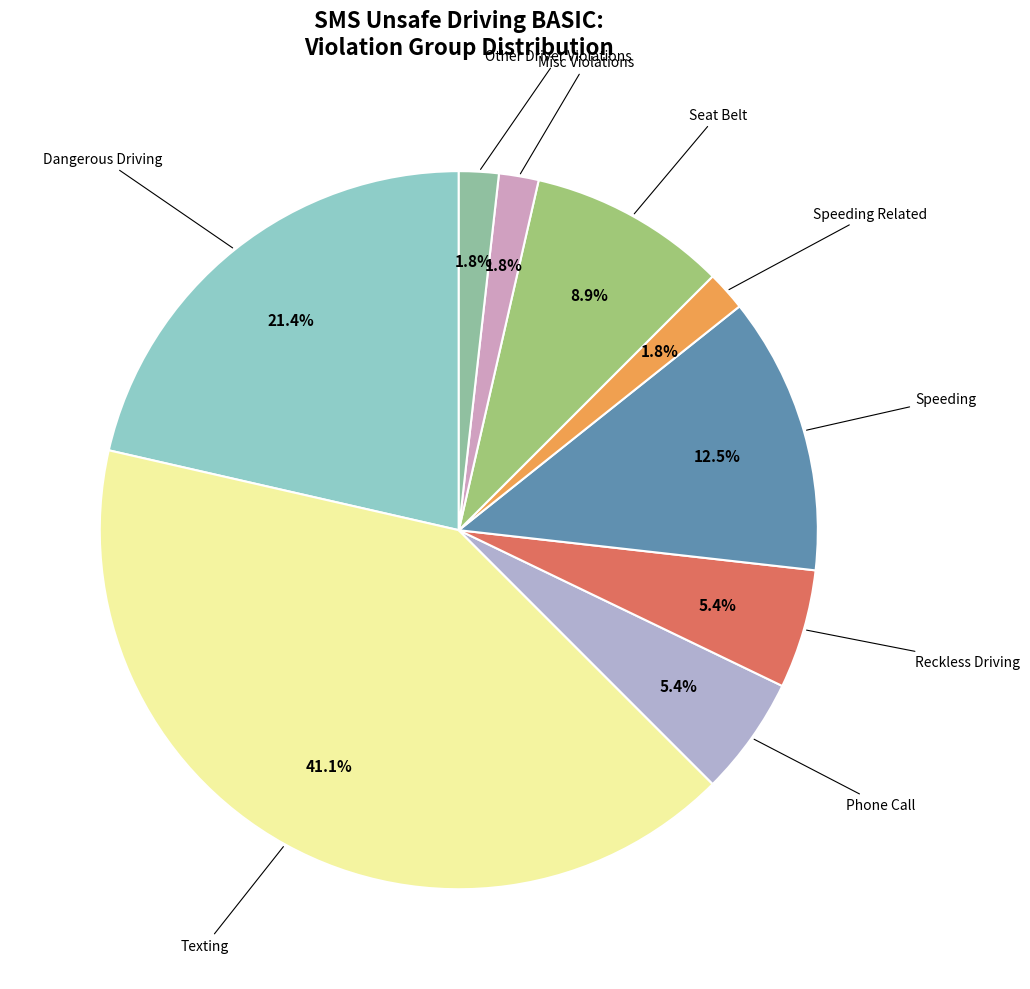

How many slices are in this pie chart?

9